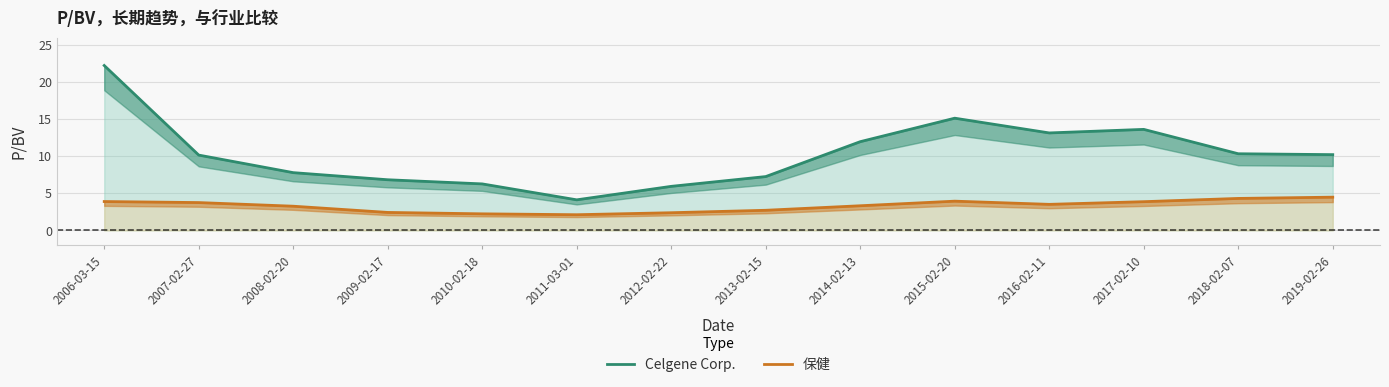

True or false: Celgene Corp. and 保健 intersect in this chart.

False